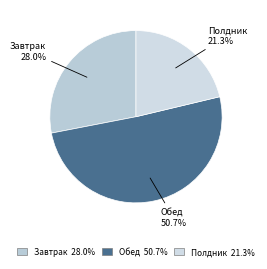

To the nearest percent, what is the difference between the largest and smallest slice percentages?

29%